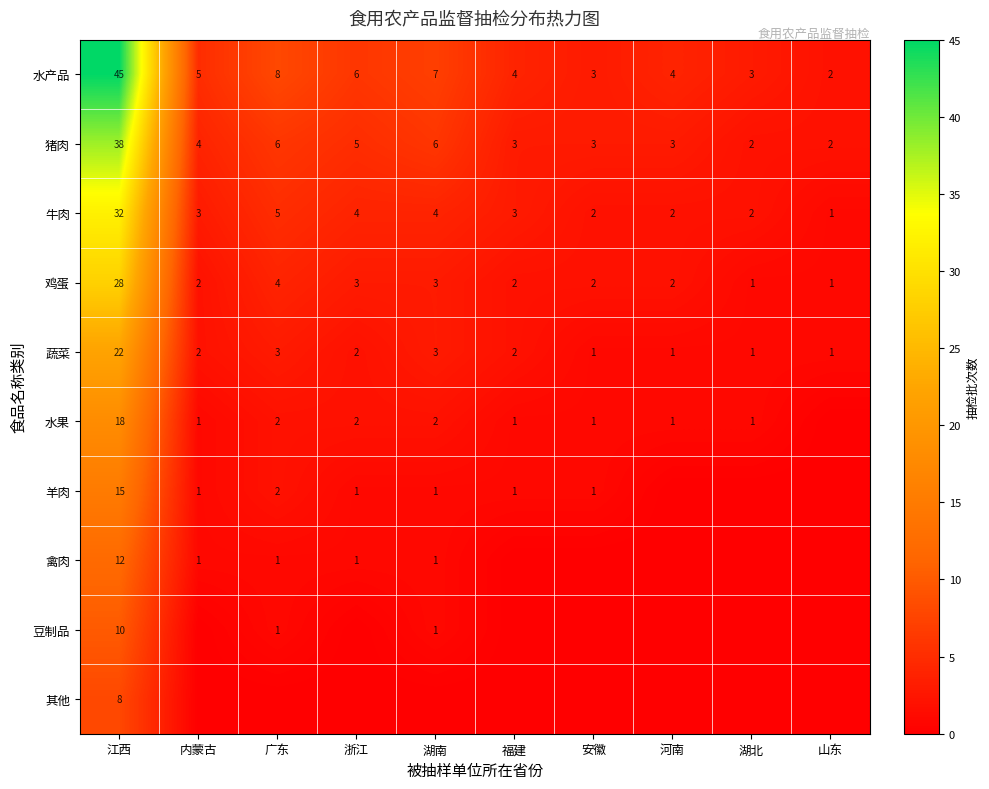

The value of 羊肉 at 广东 is 3. True or false?

False